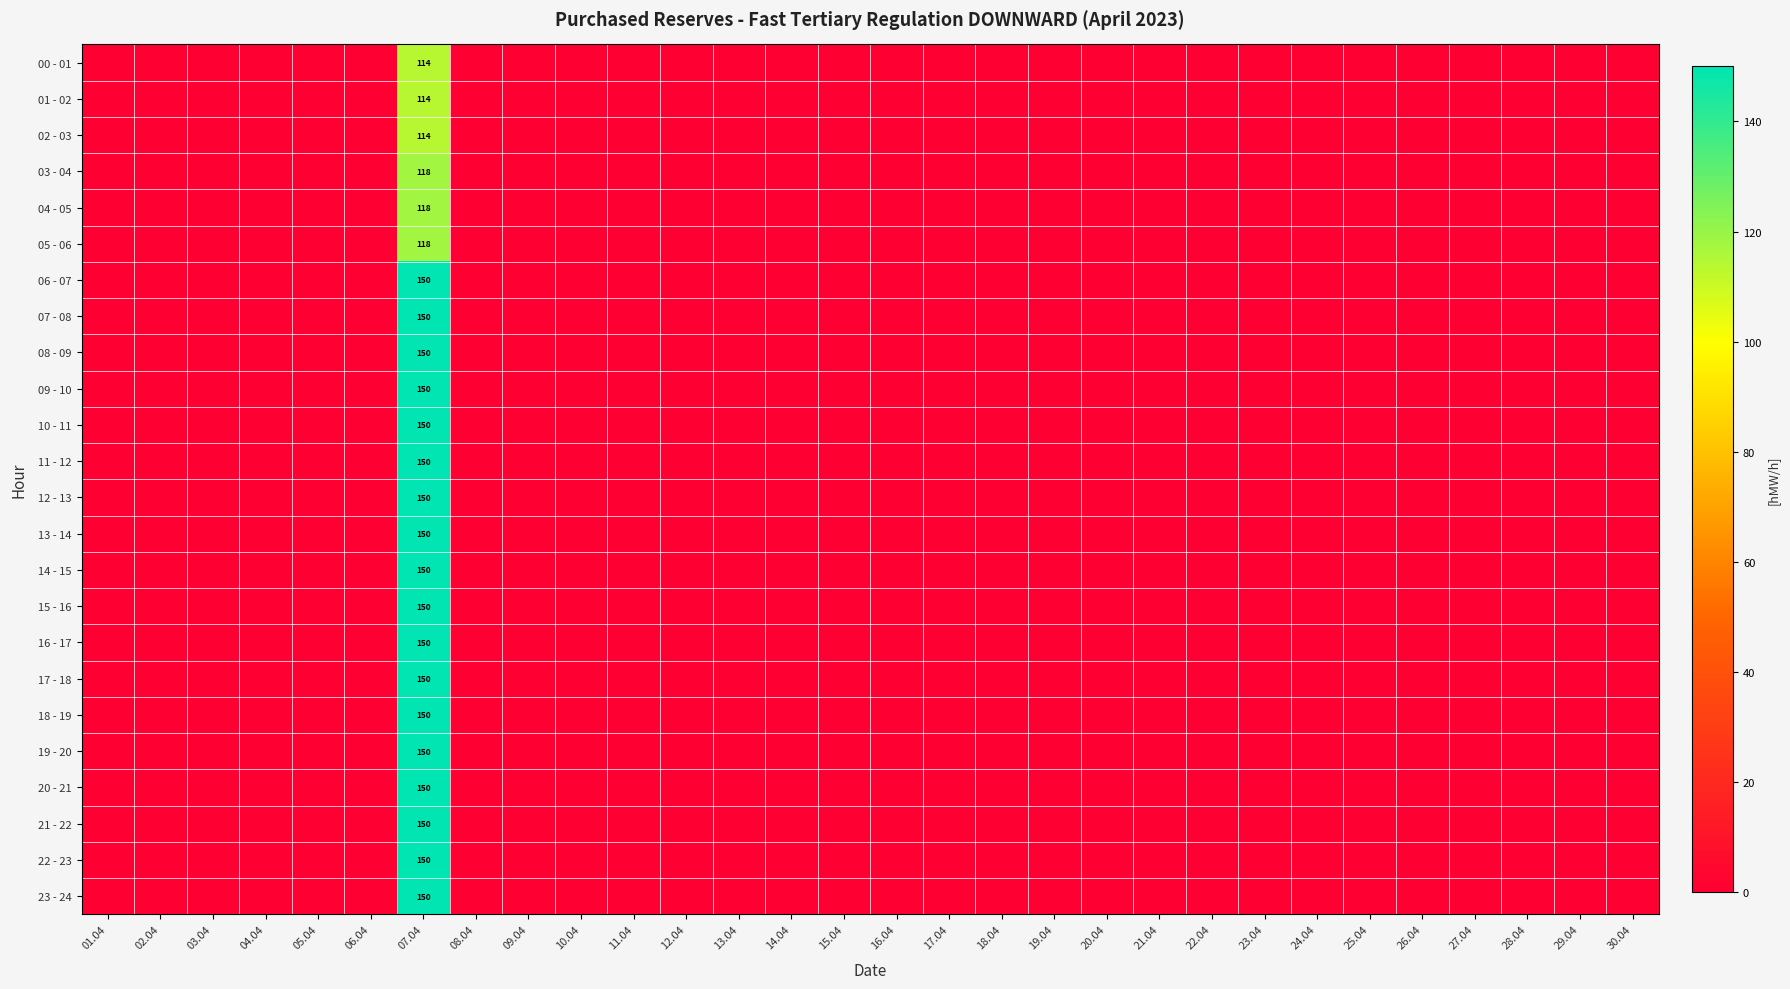

At how many categories does at least one series exceed 25?

1